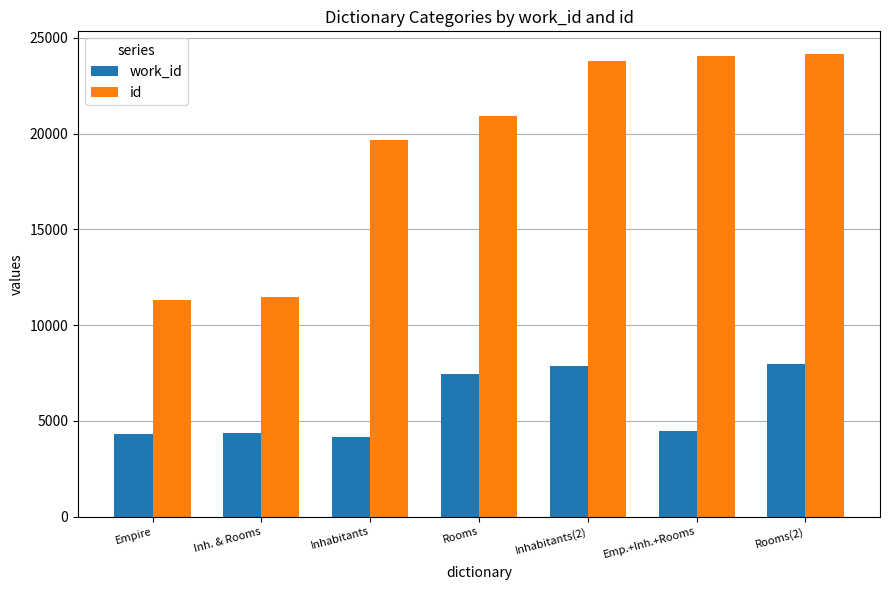

What is the minimum value shown in the chart?

4155